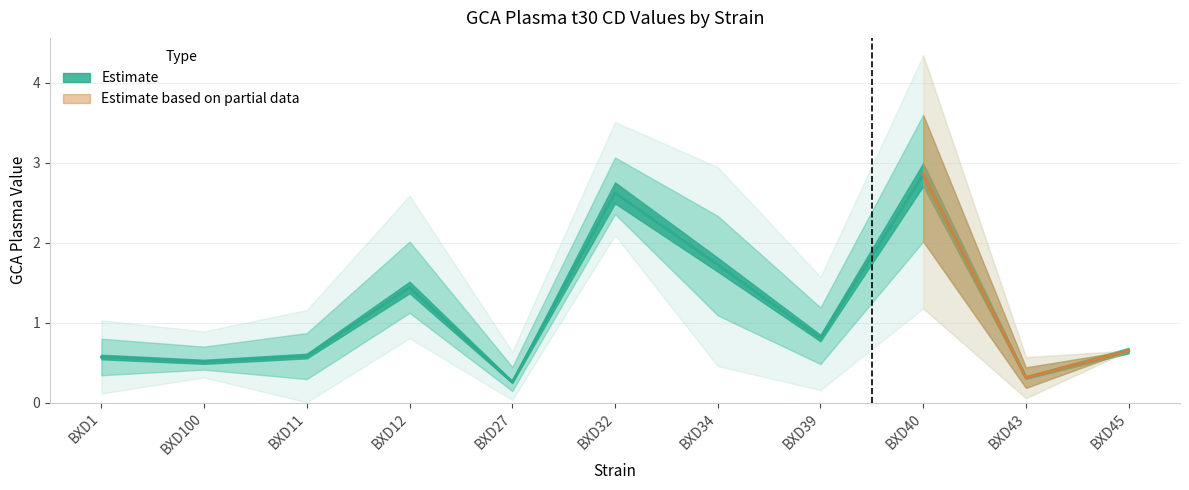

True or false: mean_value and upper_value intersect in this chart.

False